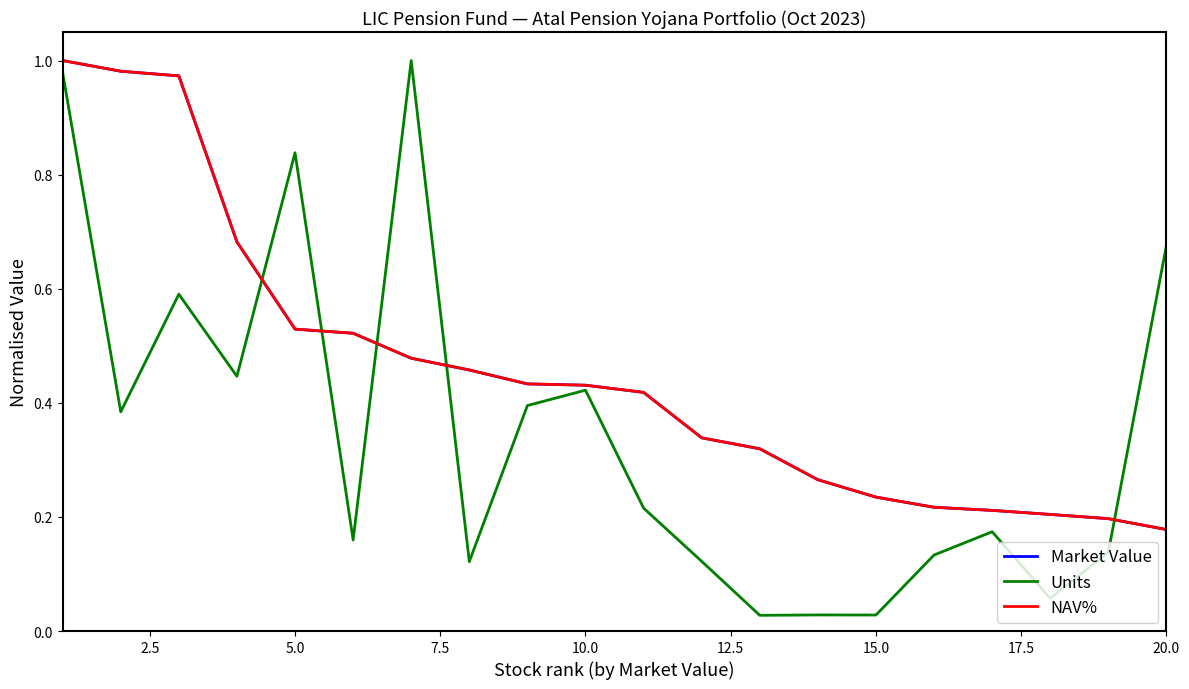

Which series has the largest range (max minus min)?

Units